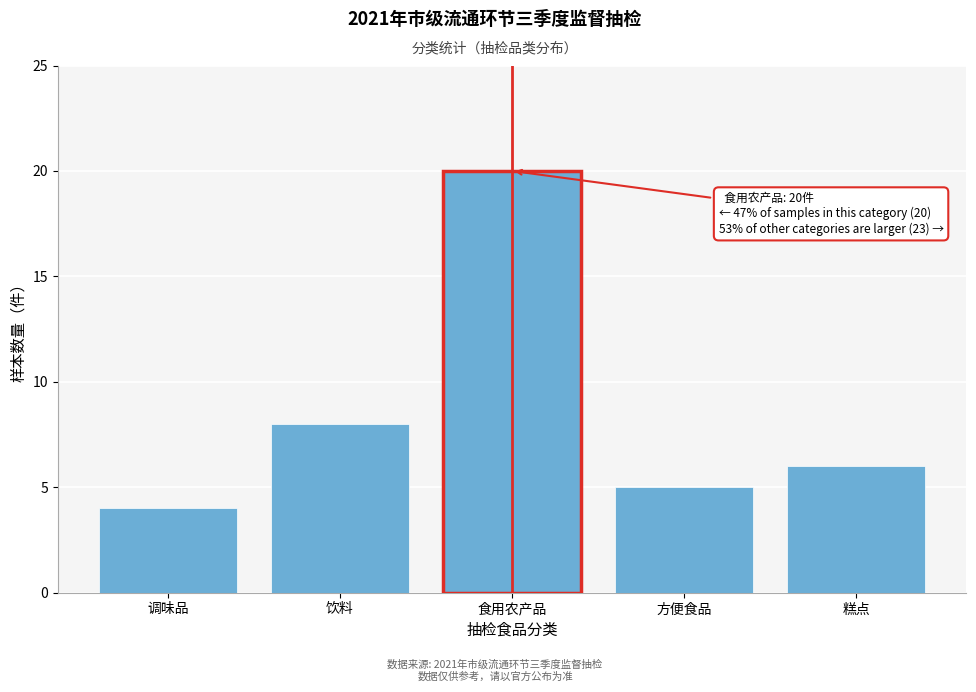

Reading left to right, transcribe all the data shown in this chart.

4	8	20	5	6